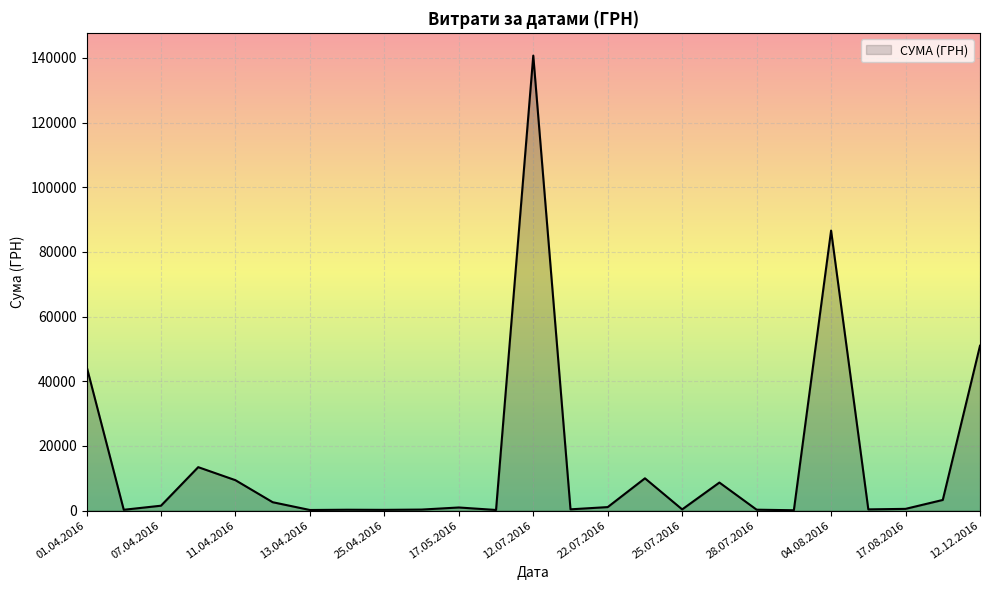

What is the maximum value shown in the chart?

140706.2